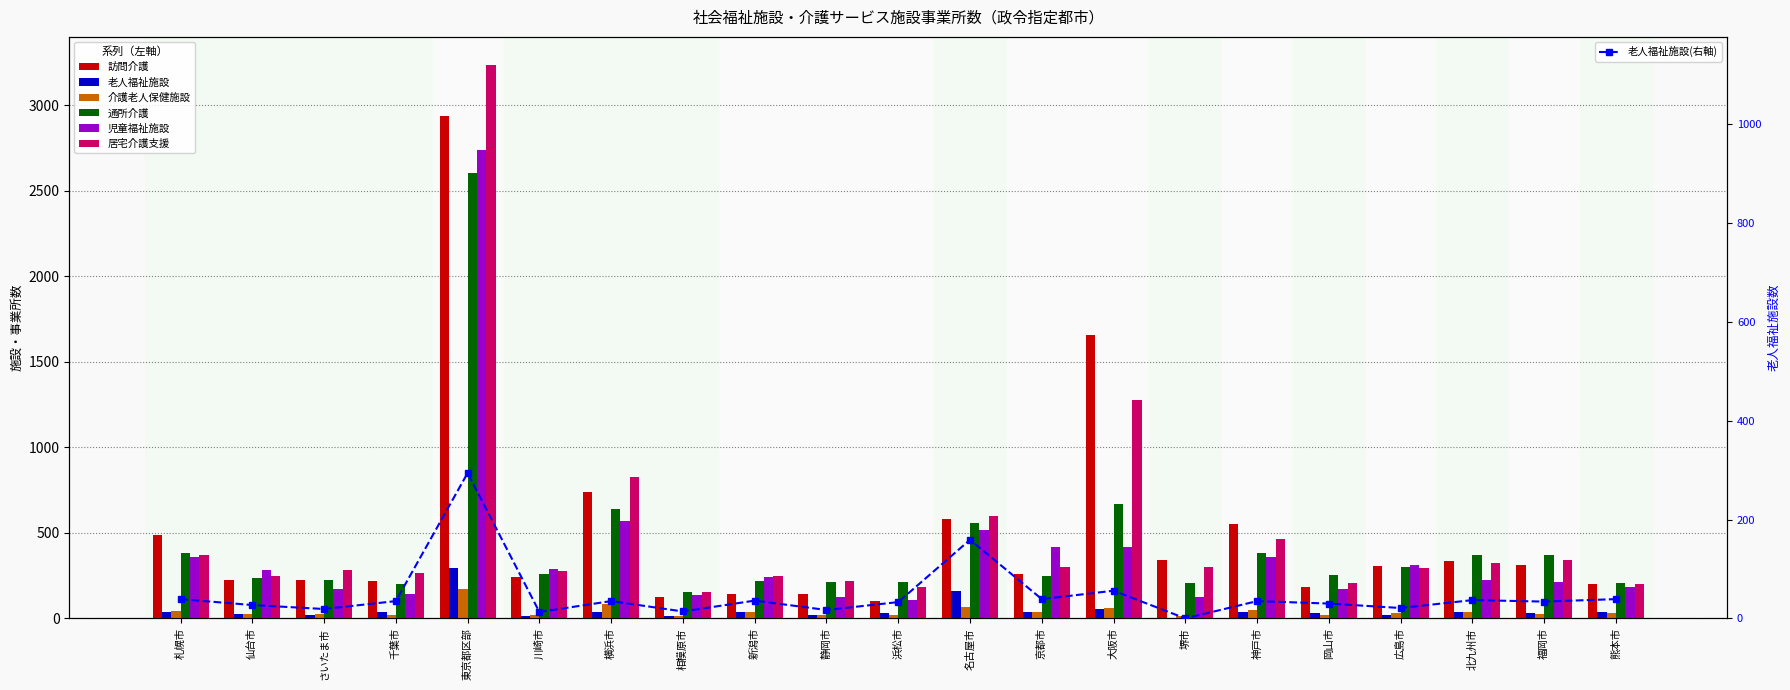

Where is 児童福祉施設 nearest to the value 1422?

横浜市